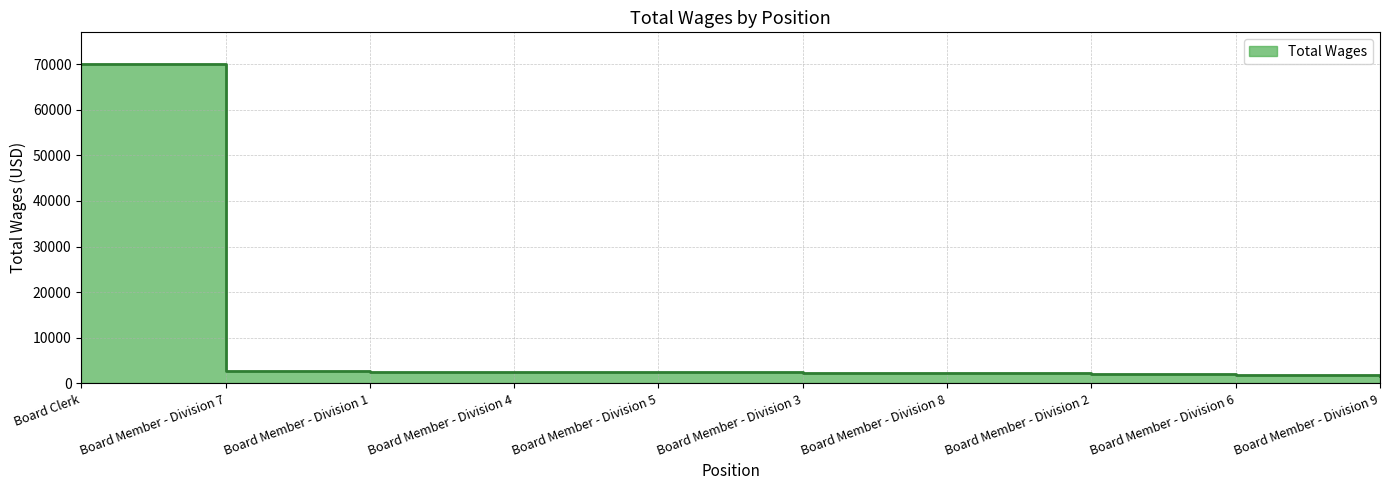

What is the change in value from Board Member - Division 5 to Board Member - Division 2?

-518